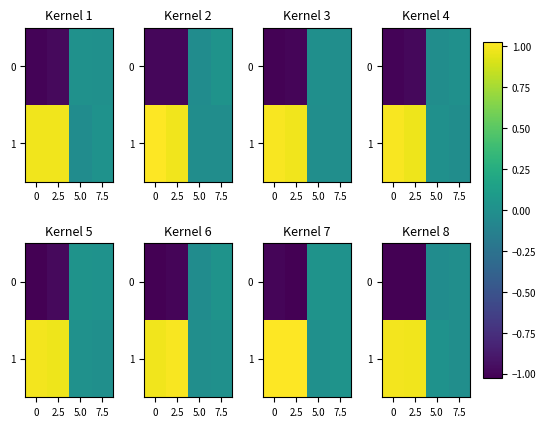

The 1 series shows 0.0 at 5.0. True or false?

True